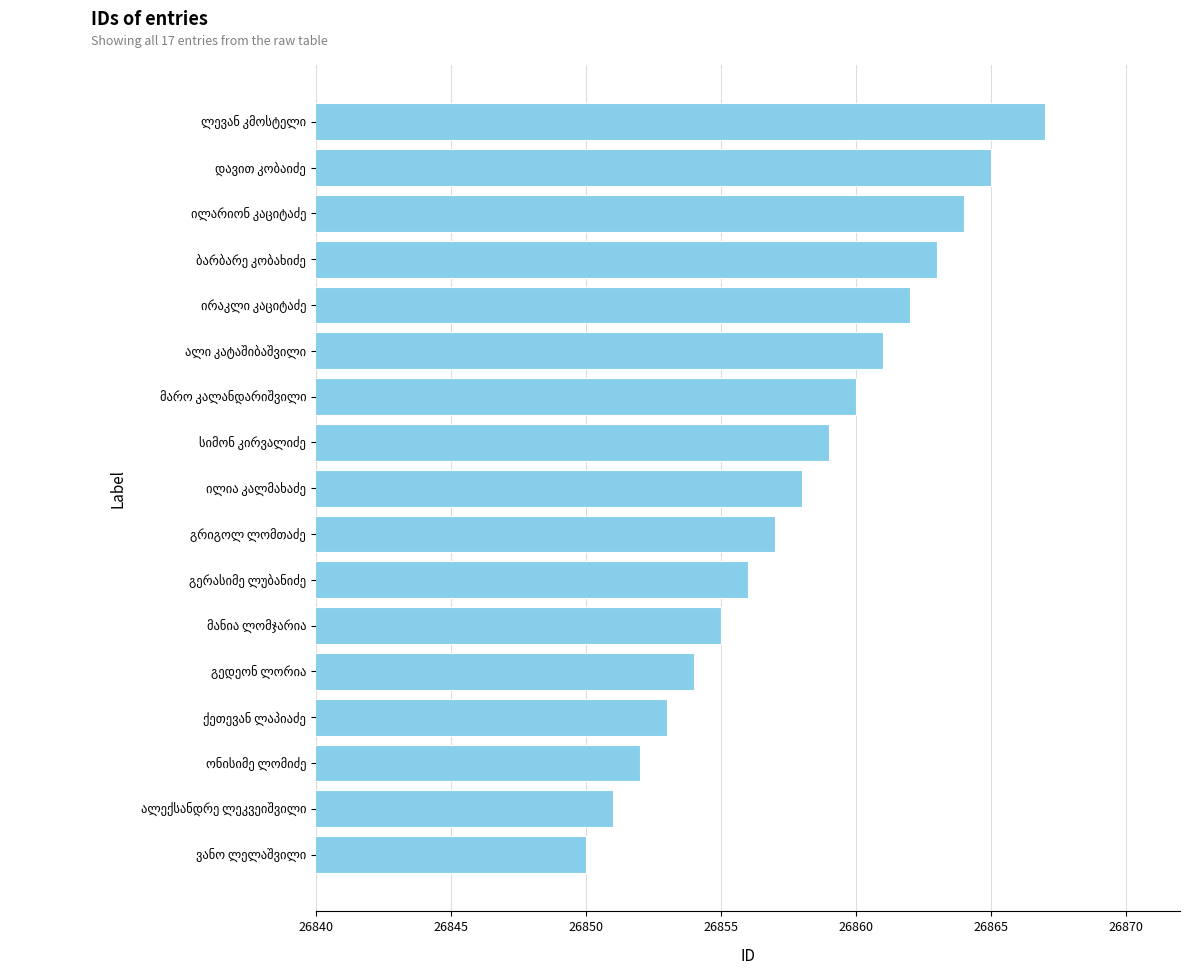

What is the minimum value shown in the chart?

26850